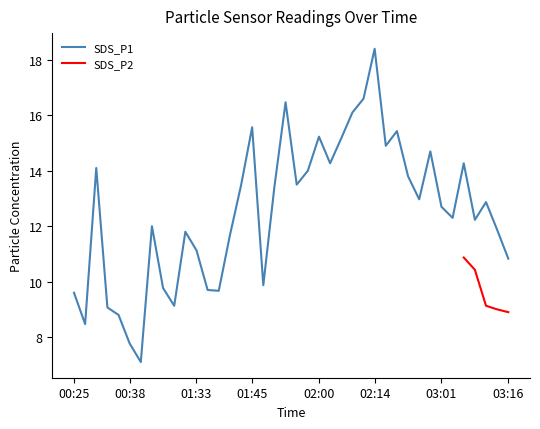

What is the ratio of the value at 01:40 to the value at 01:30?

1.0